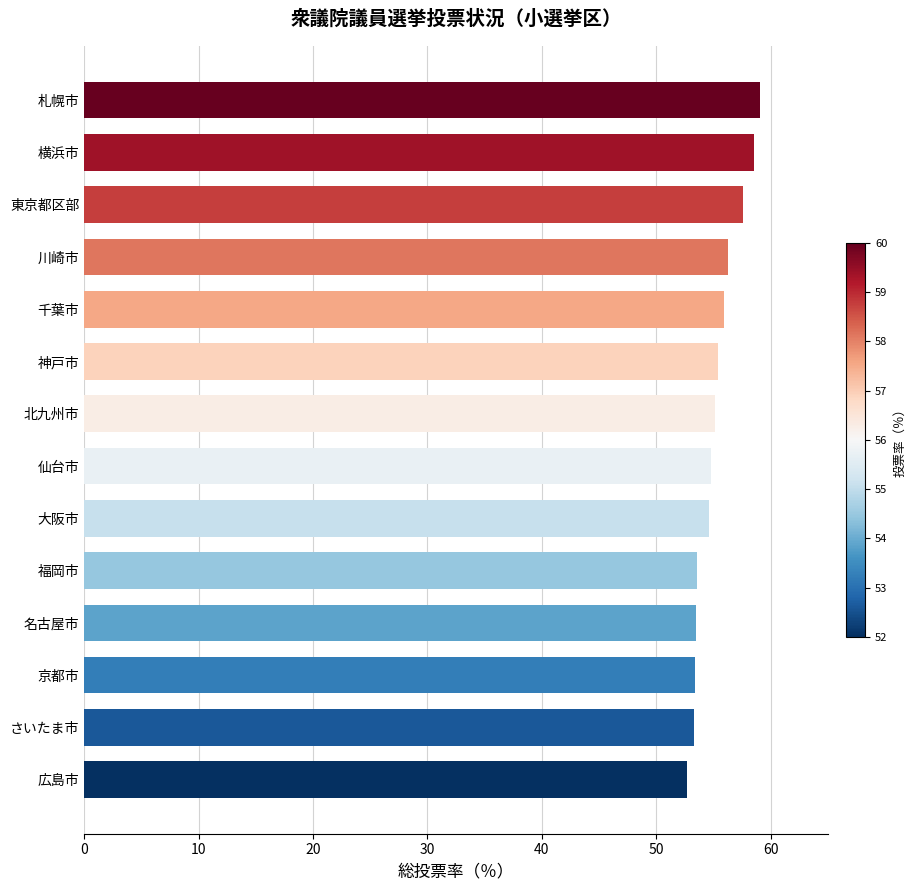

What is the maximum value shown in the chart?

59.1